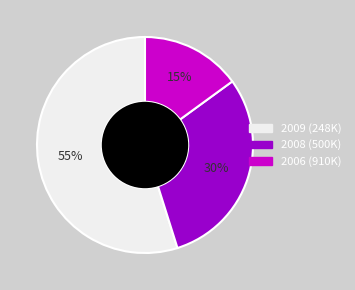

To the nearest percent, what is the difference between the largest and smallest slice percentages?

40%